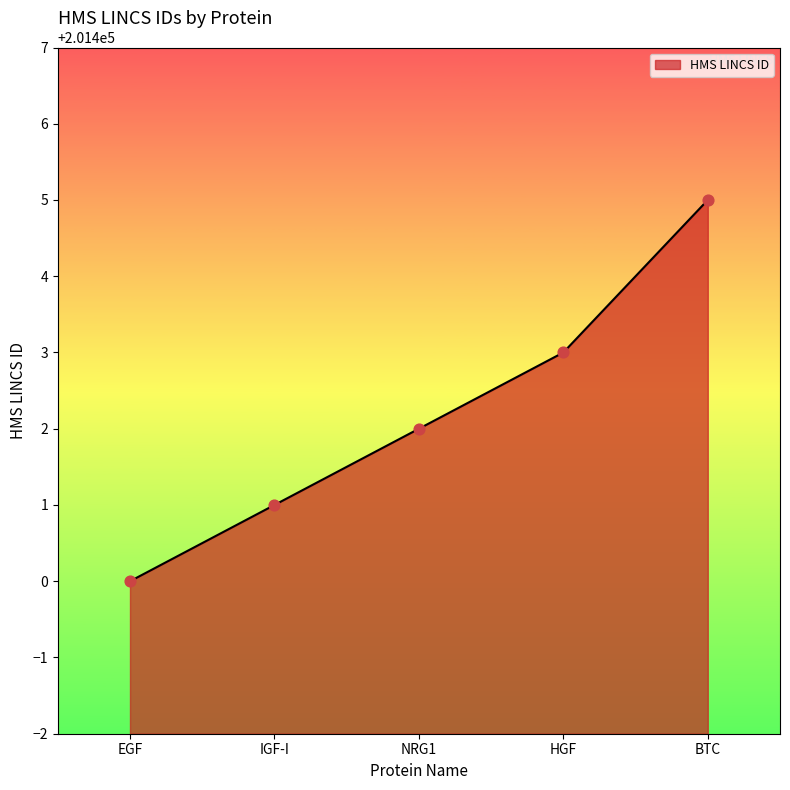

Between EGF and HGF, which is larger?

HGF